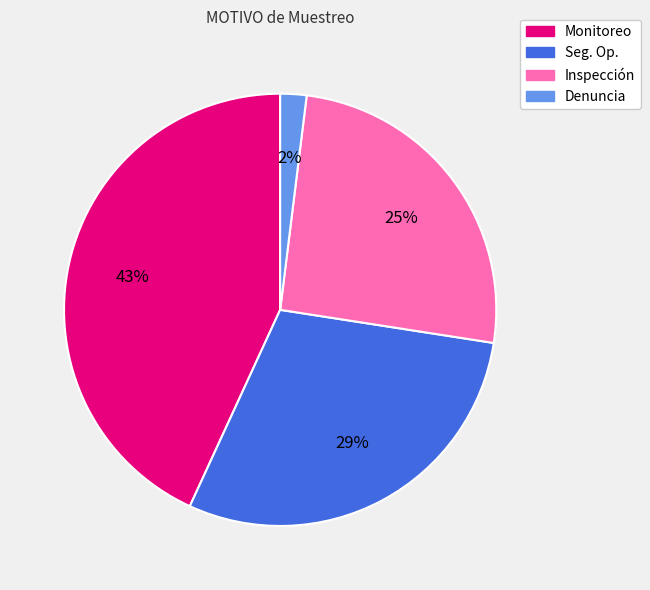

How many slices are in this pie chart?

4